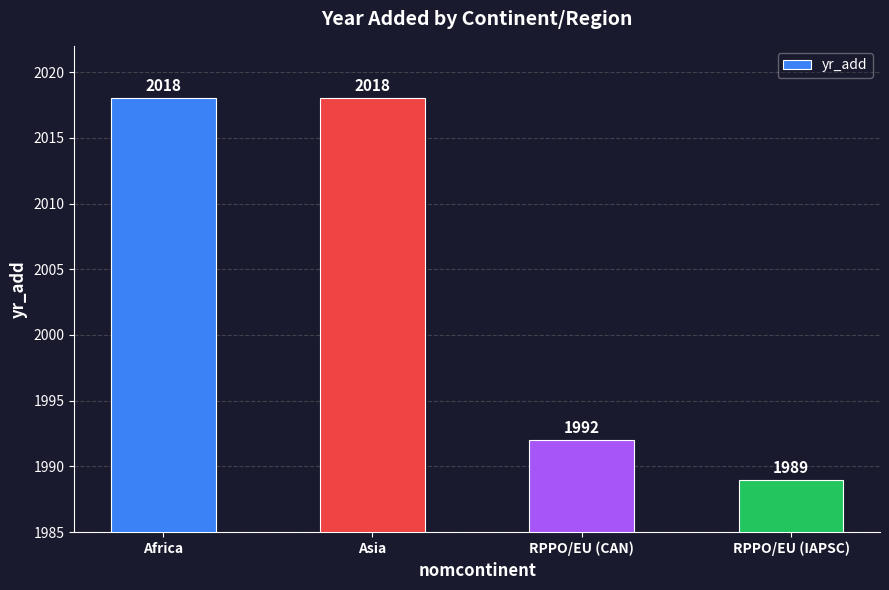

What is the ratio of the value at RPPO/EU (CAN) to the value at Africa?

1.0